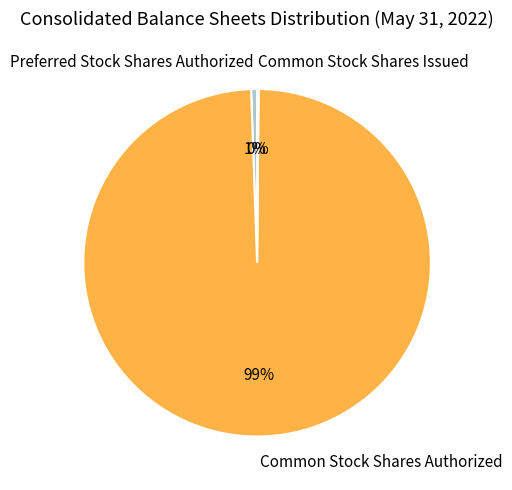

Between Preferred Stock Shares Authorized and Common Stock Shares Authorized, which is larger?

Common Stock Shares Authorized